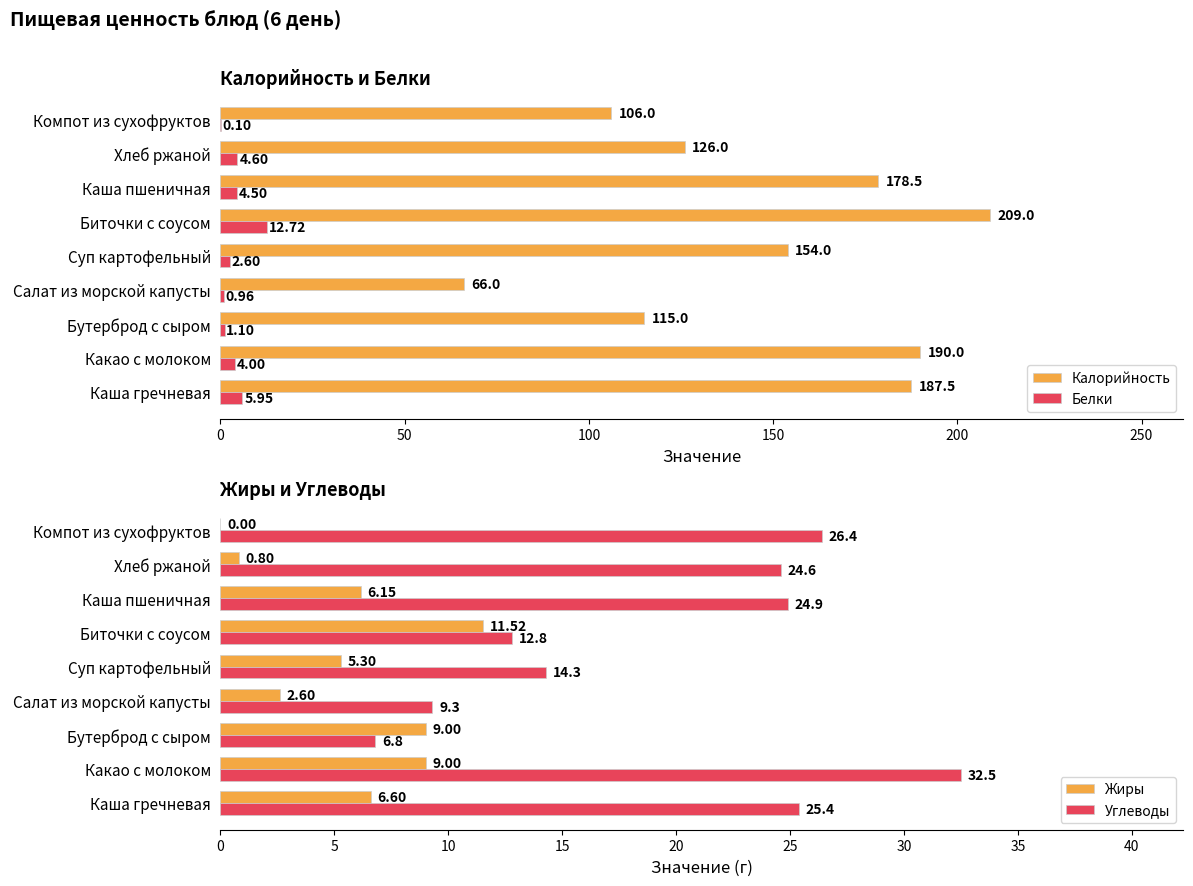

Where is Калорийность nearest to the value 137?

Хлеб ржаной